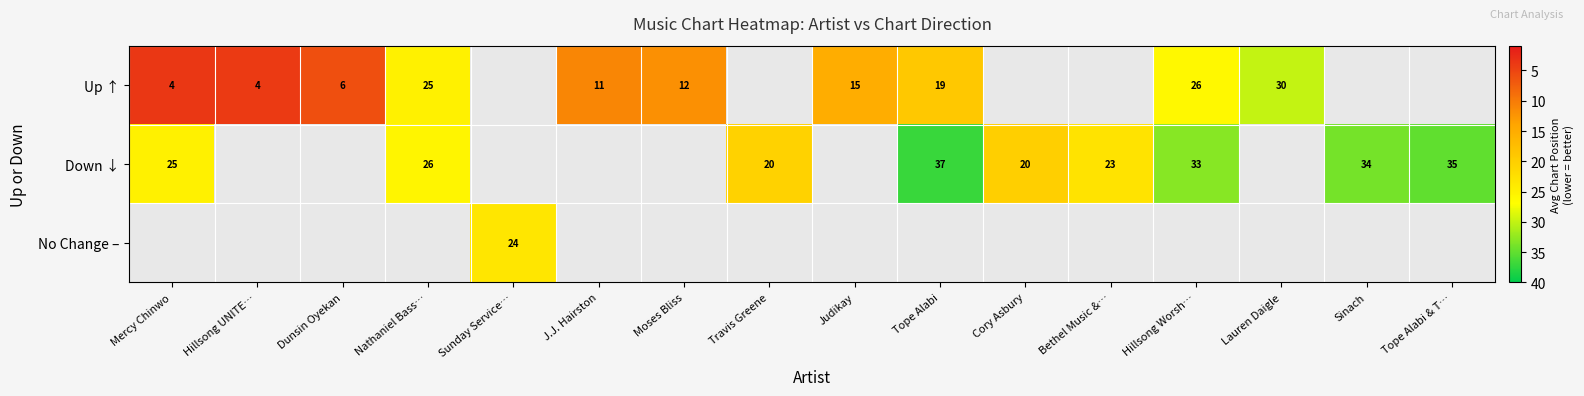

The No Change – series shows 24.0 at Sunday Service…. True or false?

True